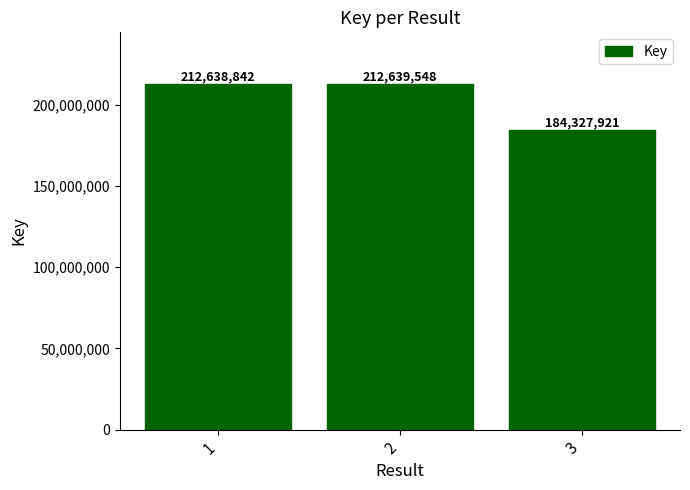

The value at 3 is 184327921. True or false?

True